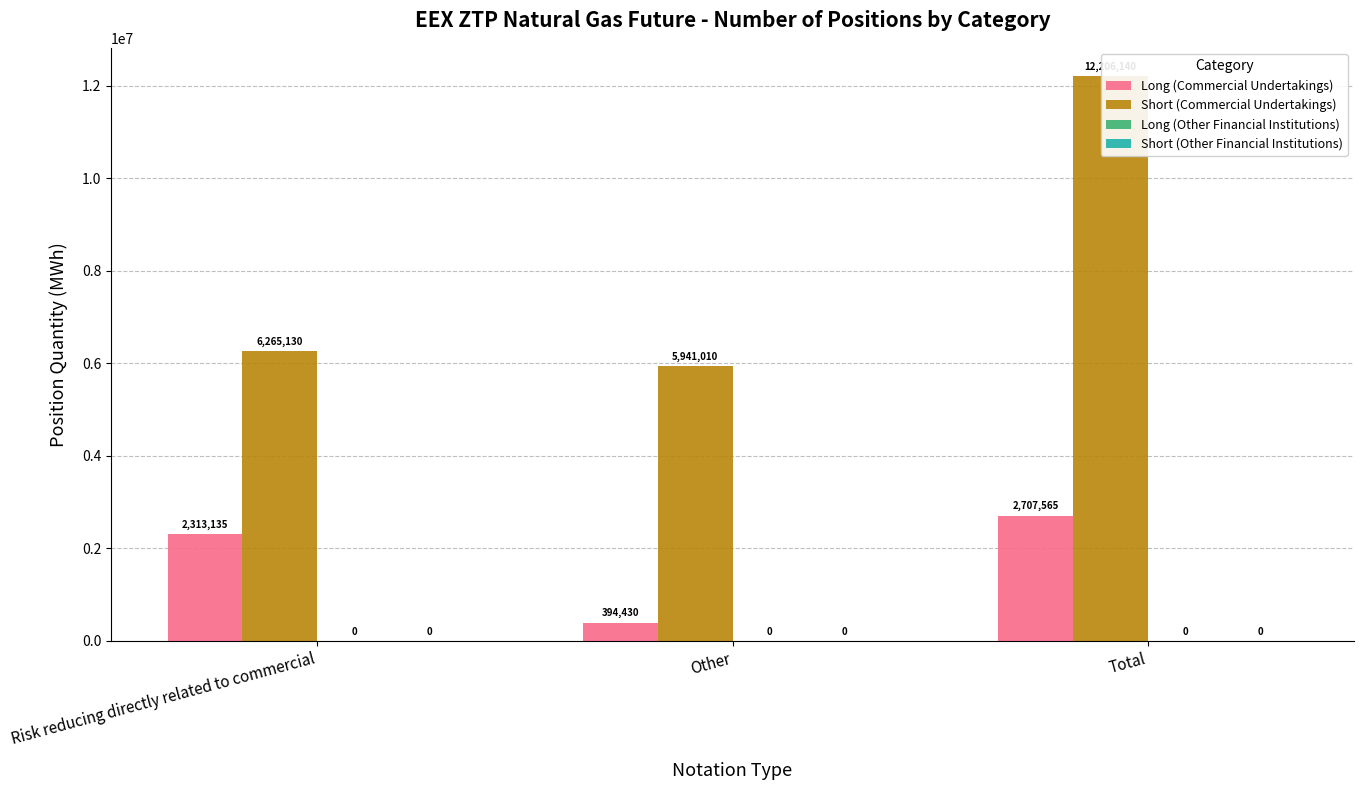

At which label does Long (Commercial Undertakings) first exceed 2313135?

Total